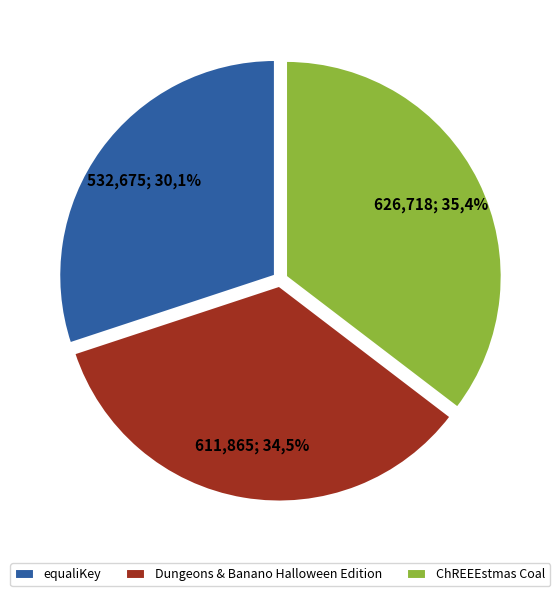

Between equaliKey and ChREEEstmas Coal, which is larger?

ChREEEstmas Coal